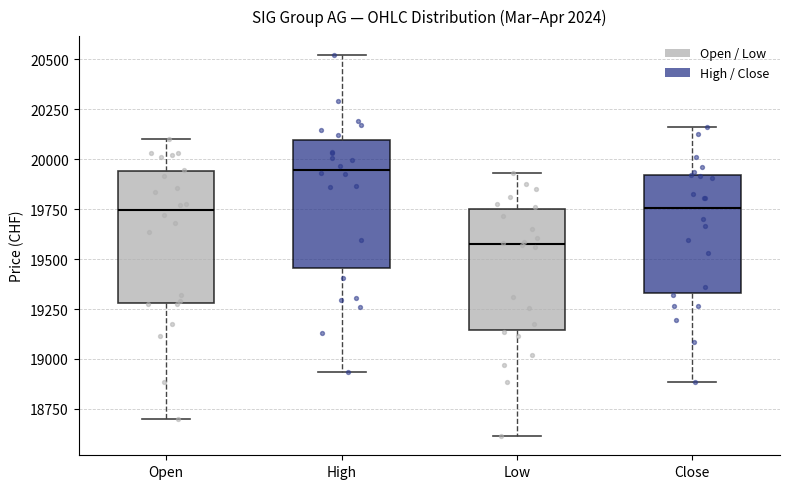

Where does the median line of the box for Close sit on the y-axis? The values are not printed on the chart, so give them approximately, as read against the axis.

19750